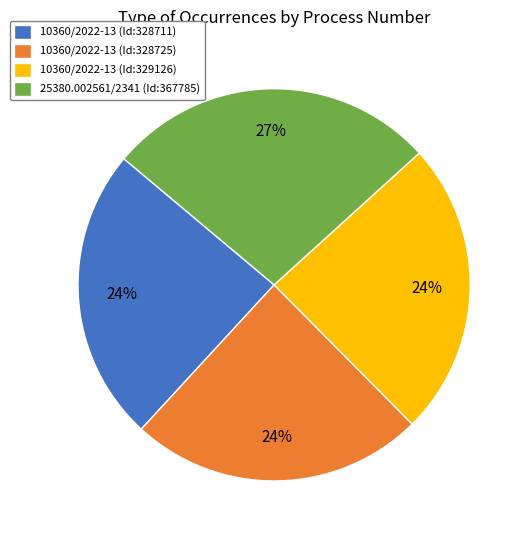

Does 10360/2022-13 (Id:328725) represent more than half of the total?

No